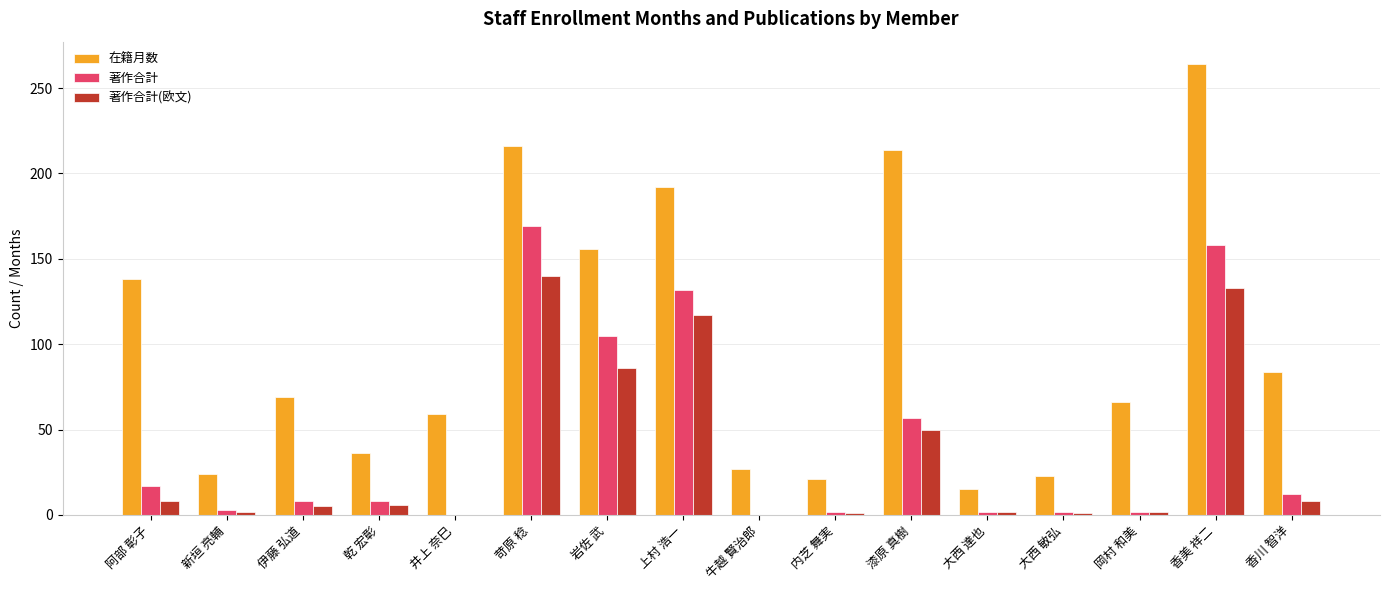

How many data points does each series have?

16